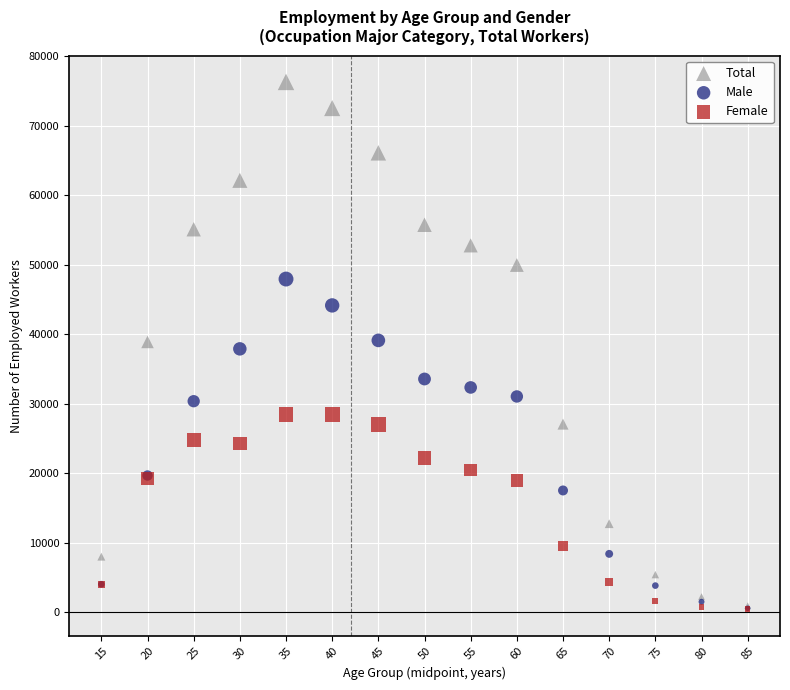

In the Female series, what Y value is closest to 14399?

18920